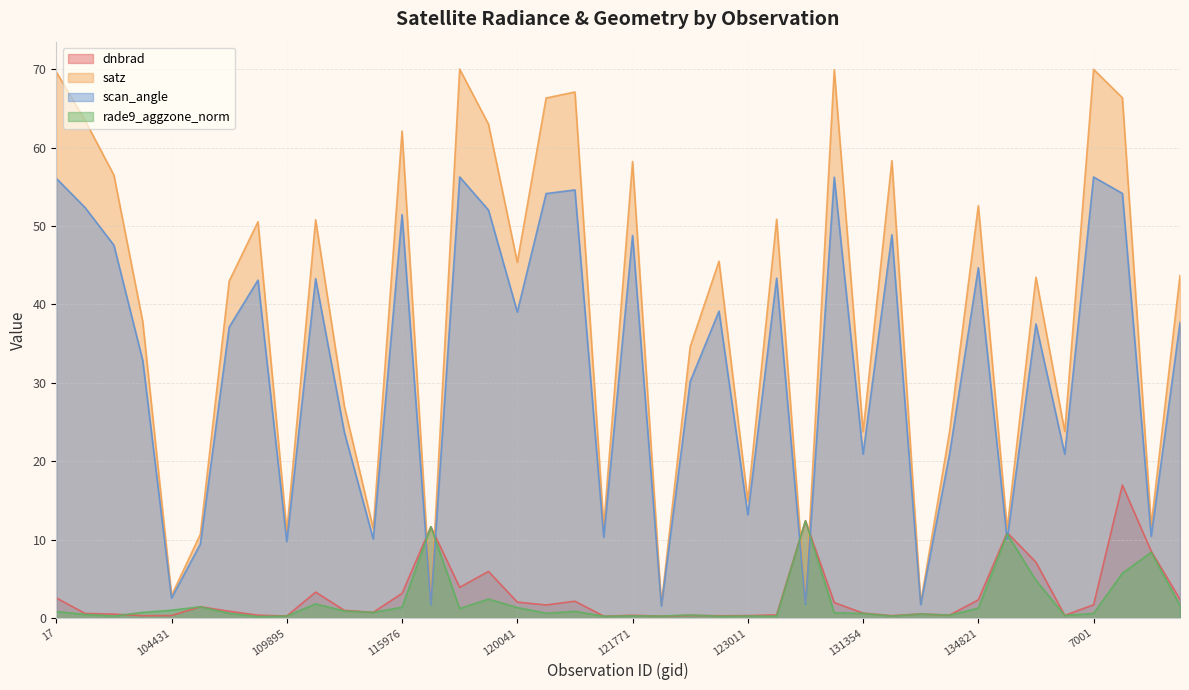

List the series in order of their peak value, highest first.

satz, scan_angle, dnbrad, rade9_aggzone_norm